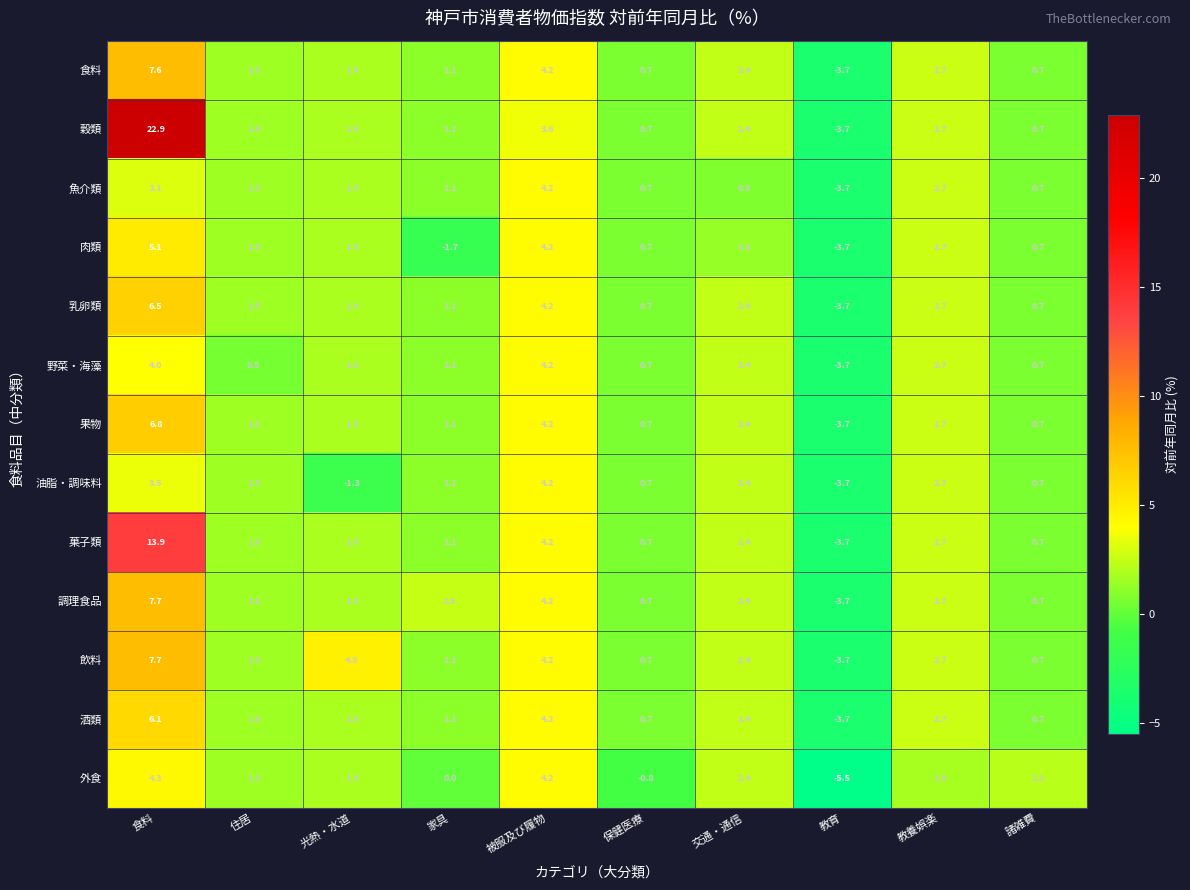

True or false: 乳卵類 has a value of 6.5 at 食料.

True